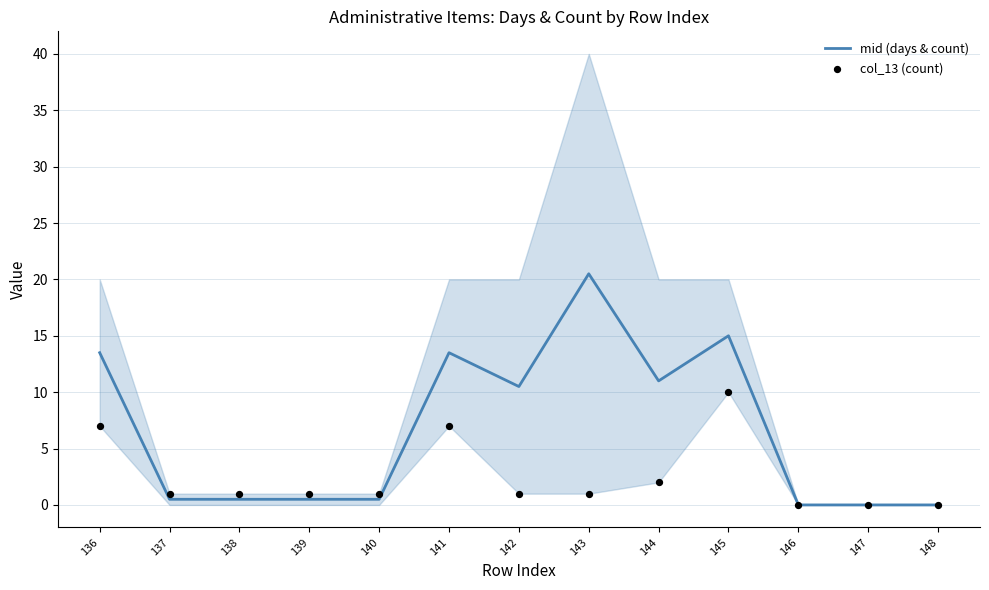

Which series has the largest Y range (max minus min)?

mid (days & count)